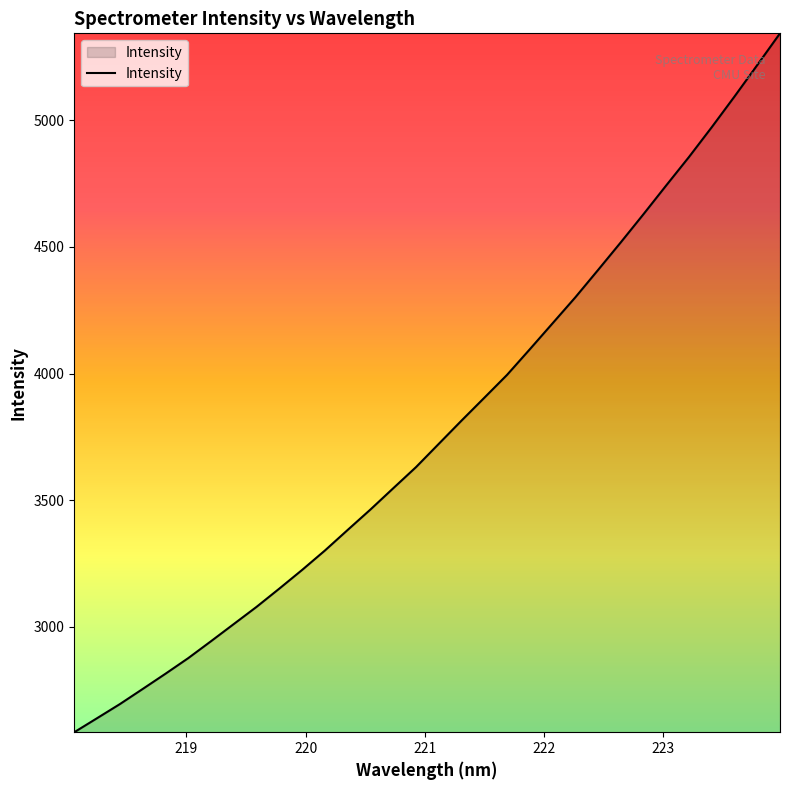

What is the smallest value displayed?

2584.2